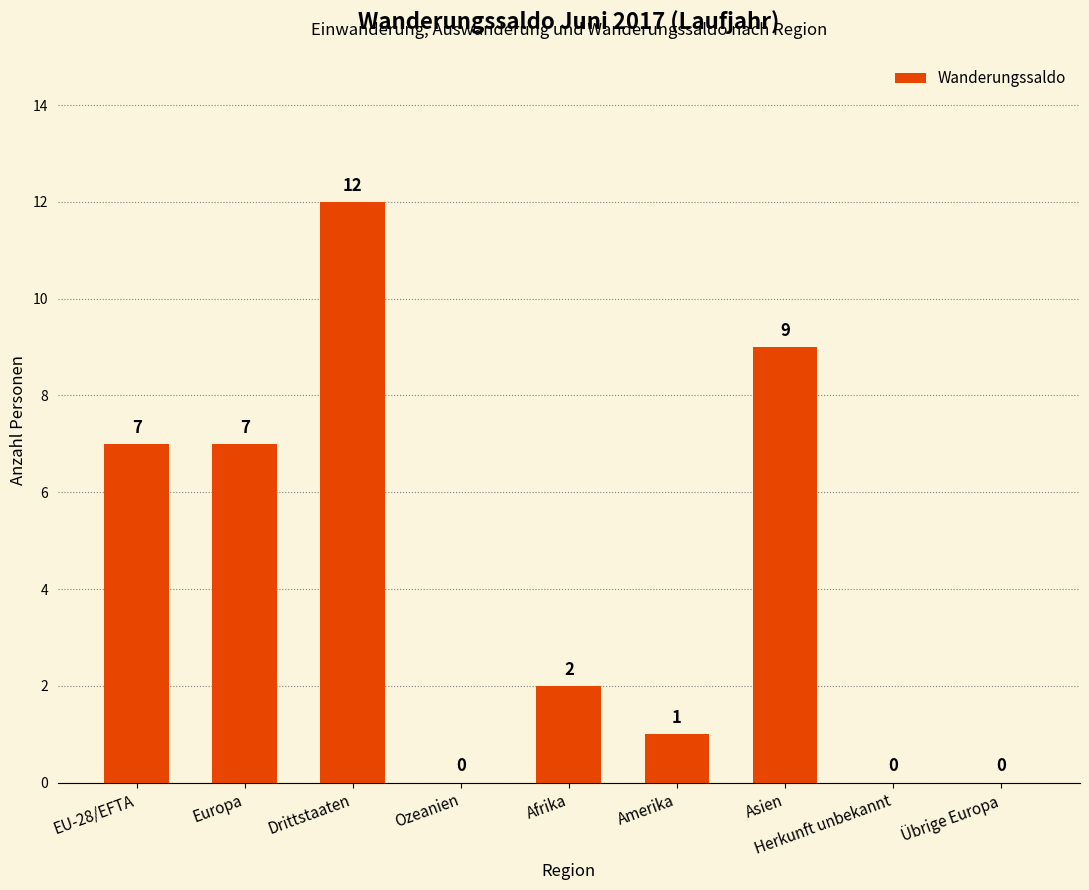

True or false: the data shows 4 at Afrika.

False